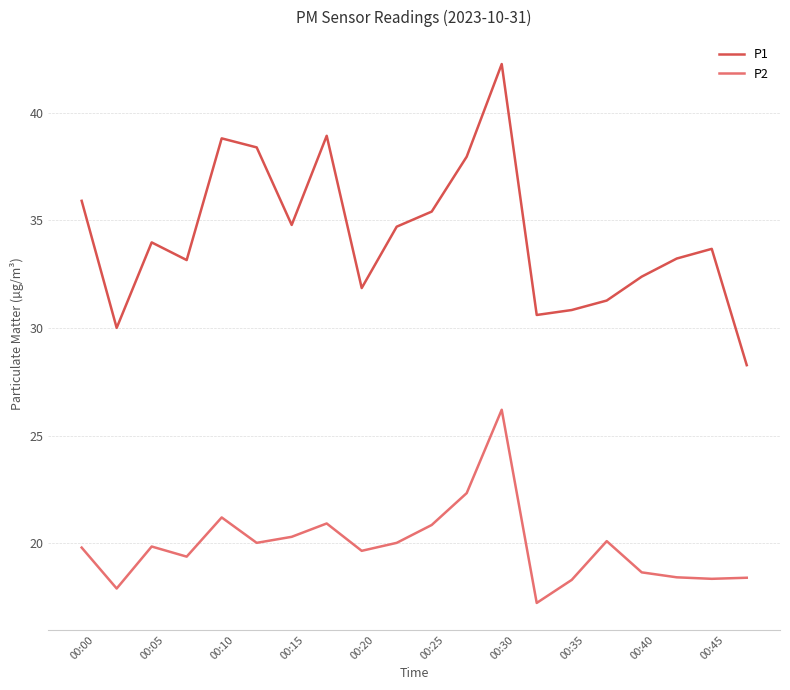

Which series has the largest total across all categories?

P1